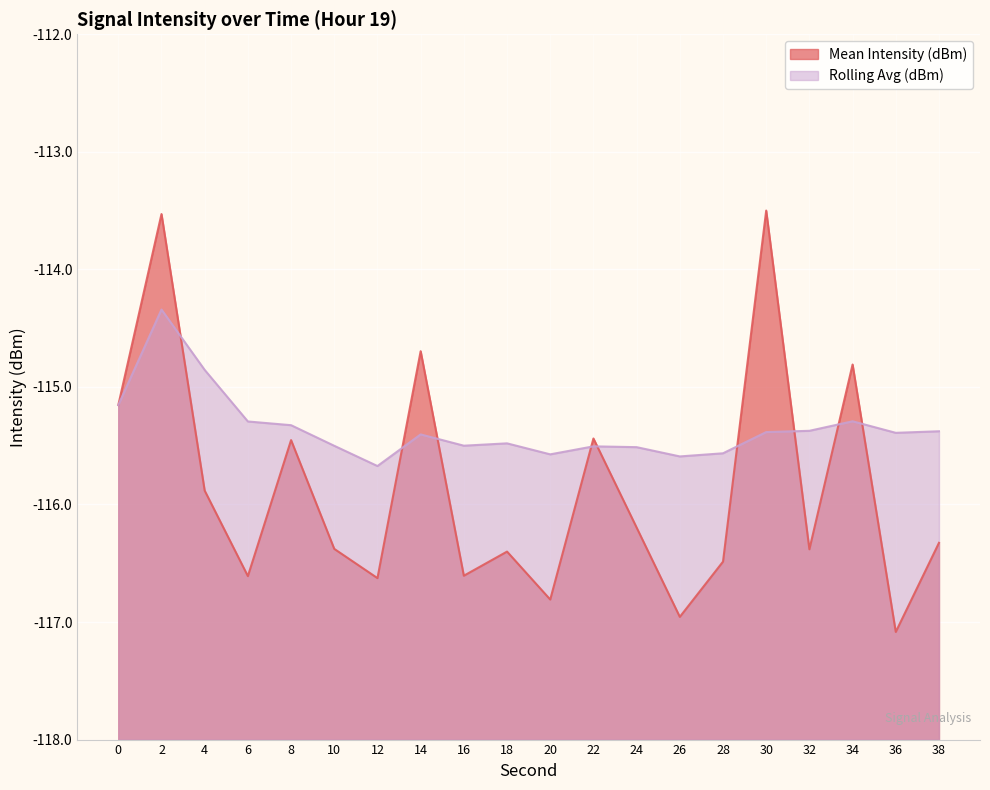

Rank the series by their average value, from highest to lowest.

Rolling Avg (dBm), Mean Intensity (dBm)